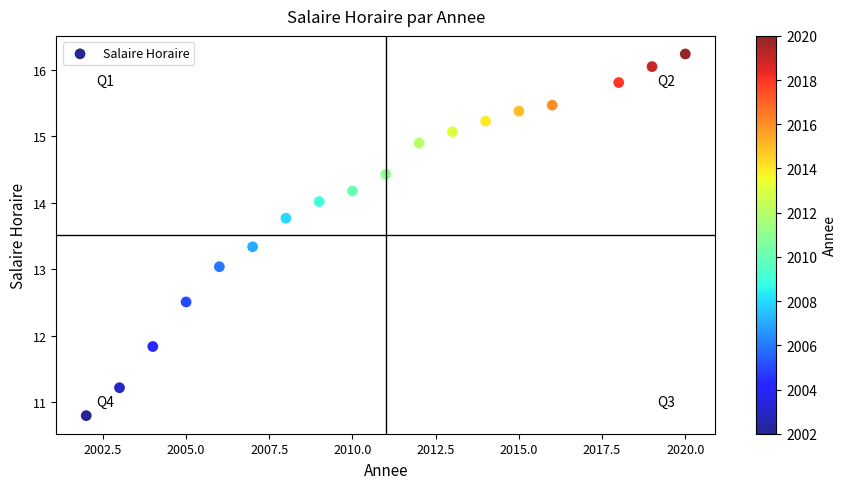

What is the range of Y values (max minus min)?

5.4